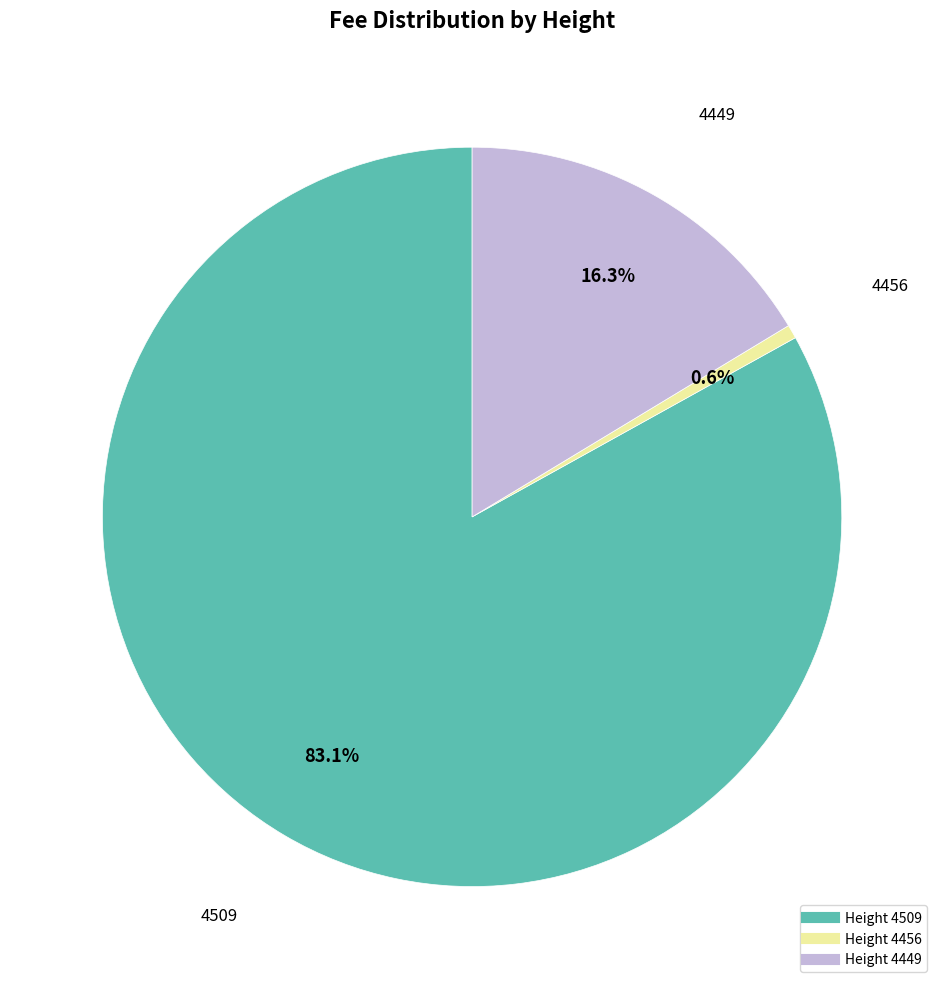

Is there a majority slice in this chart?

Yes